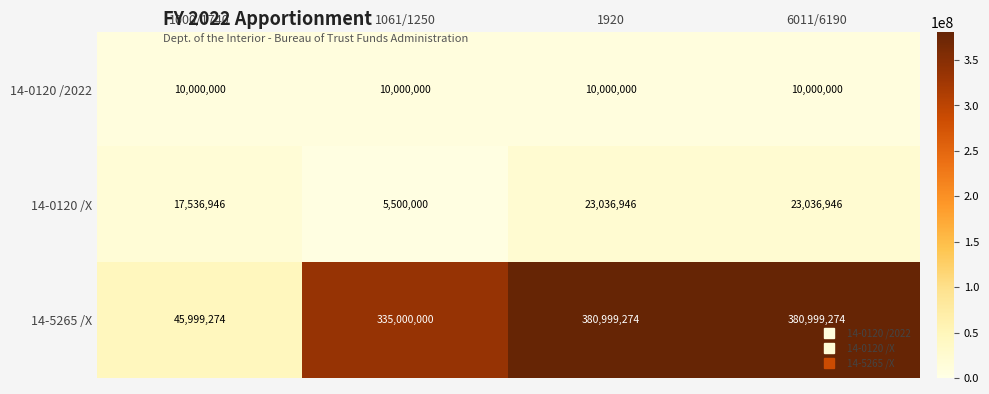

Reading left to right, list all the values displayed in this chart.

14-0120 /2022: 1000/1740=10000000	1061/1250=10000000	1920=10000000	6011/6190=10000000
14-0120 /X: 1000/1740=17536946	1061/1250=5500000	1920=23036946	6011/6190=23036946
14-5265 /X: 1000/1740=45999274	1061/1250=335000000	1920=380999274	6011/6190=380999274